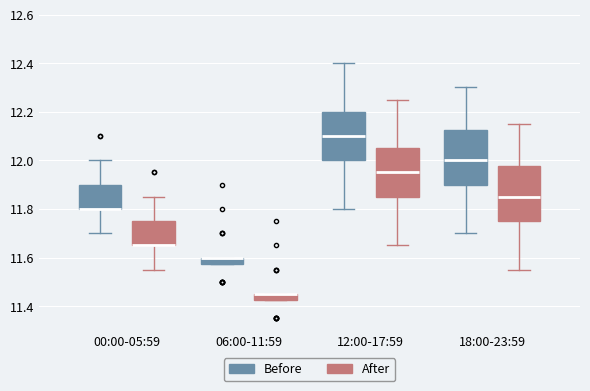

Where is the upper edge of the box for 06:00-11:59 (After) on the y-axis? The values are not printed on the chart, so give them approximately, as read against the axis.

11.46